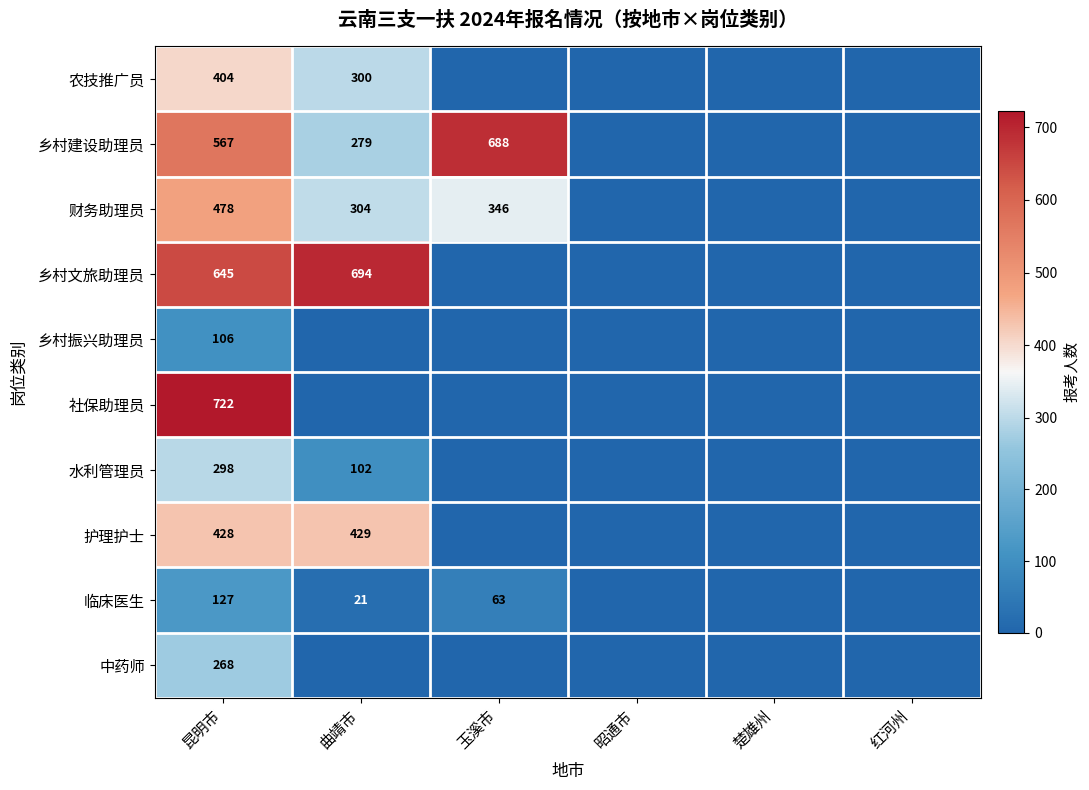

Rank the series at 昆明市 from lowest to highest value.

乡村振兴助理员, 临床医生, 中药师, 水利管理员, 农技推广员, 护理护士, 财务助理员, 乡村建设助理员, 乡村文旅助理员, 社保助理员